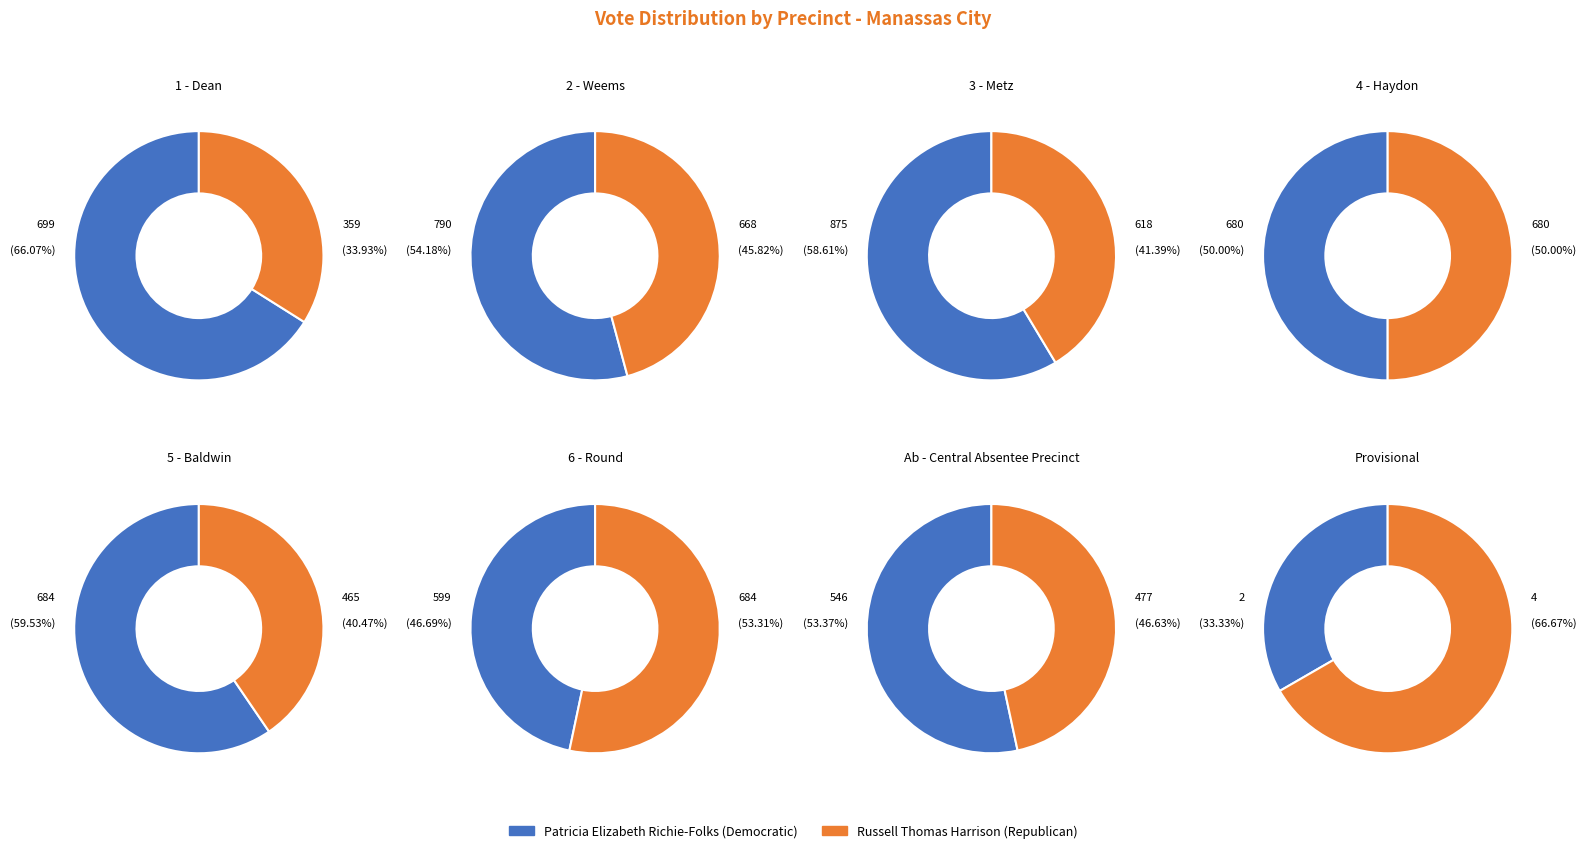

Which category has the smallest portion of the pie?

Provisional